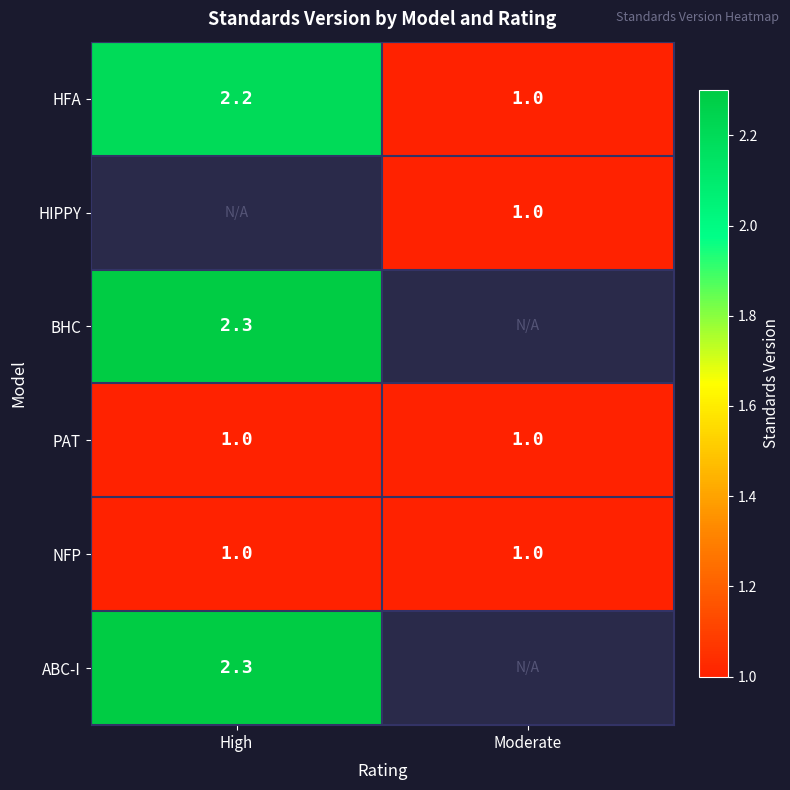

Which has a higher value, Moderate or High?

High